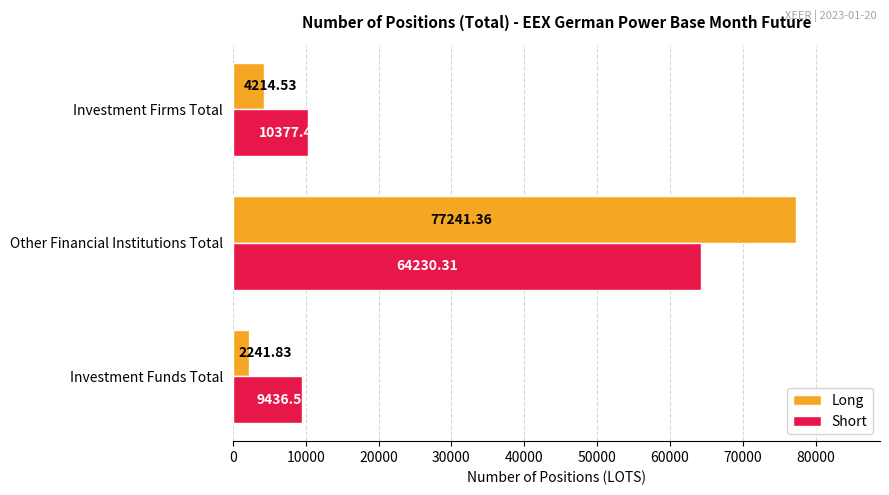

What is the difference between the maximum and minimum values in the Short series?

54793.8